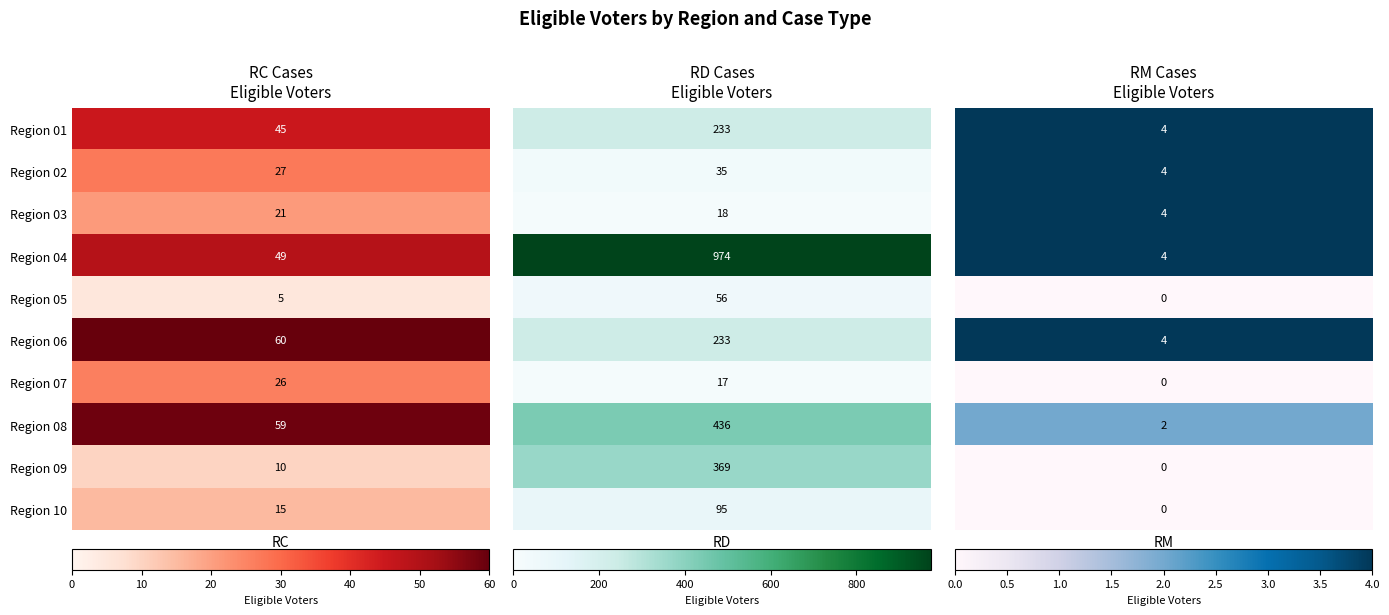

The RC series shows 26 at 6. True or false?

True